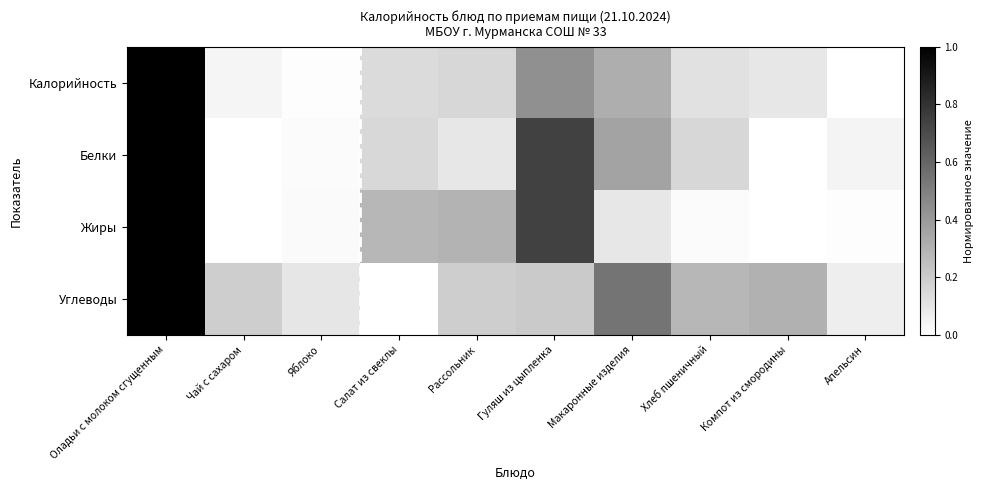

Rank the series at Рассольник from lowest to highest value.

Белки, Калорийность, Углеводы, Жиры